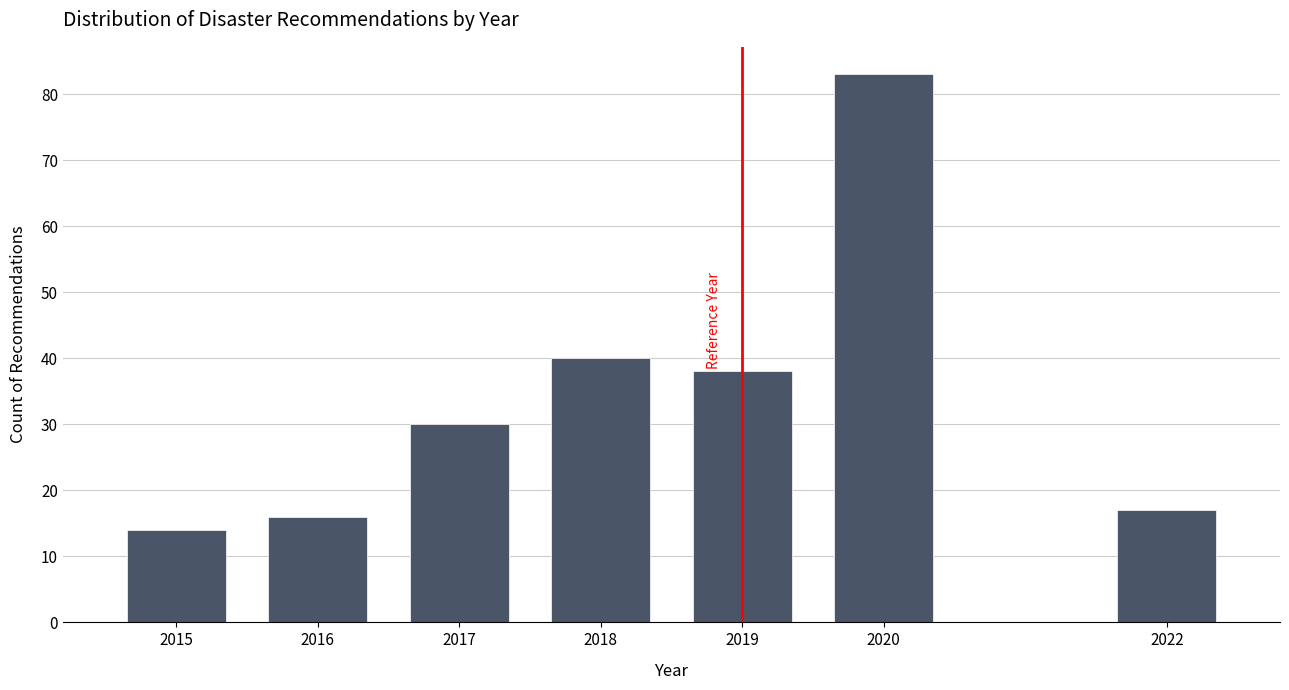

Reading left to right, transcribe all the data shown in this chart.

14	16	30	40	38	83	17